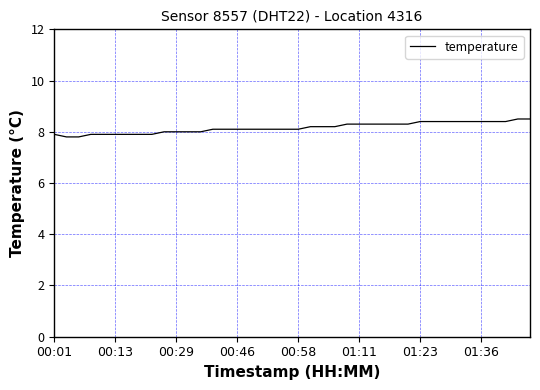

What is the smallest value displayed?

7.8